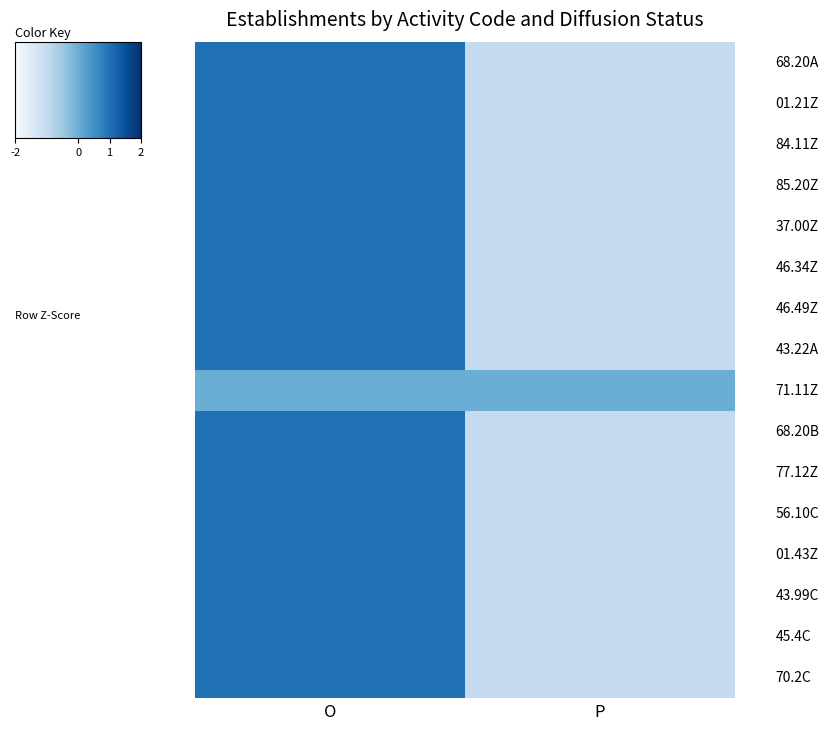

What is the spread (max minus min) of values at P?

1